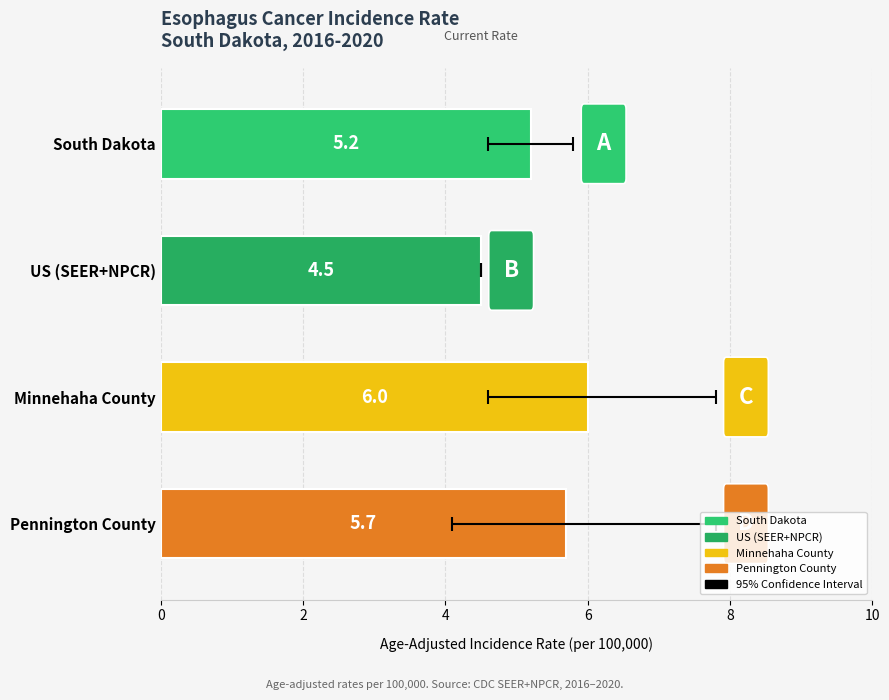

Are the bars horizontal?

Yes